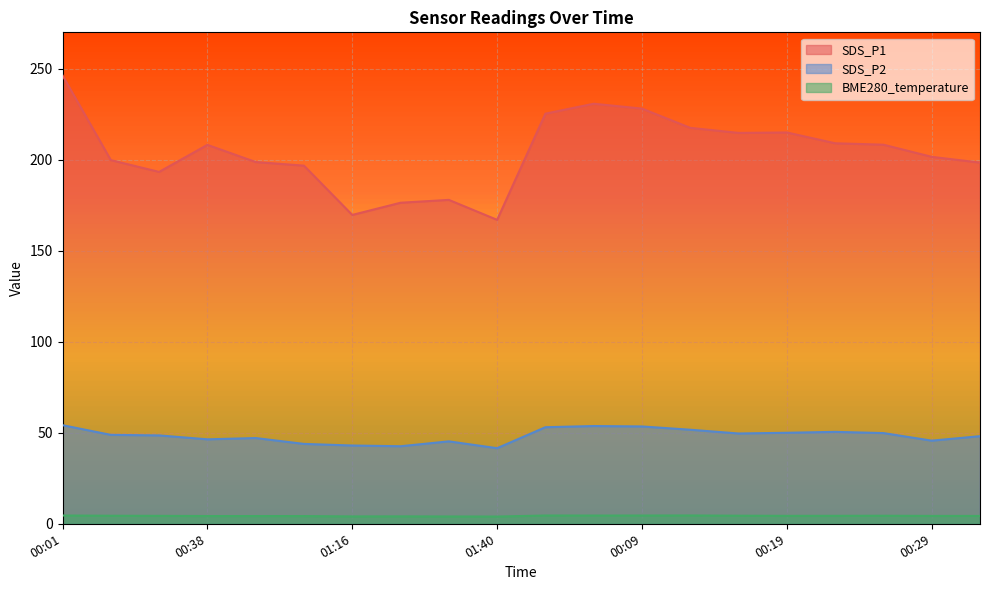

In SDS_P1, how many points are lower than both neighbors (excluding endpoints)?

4